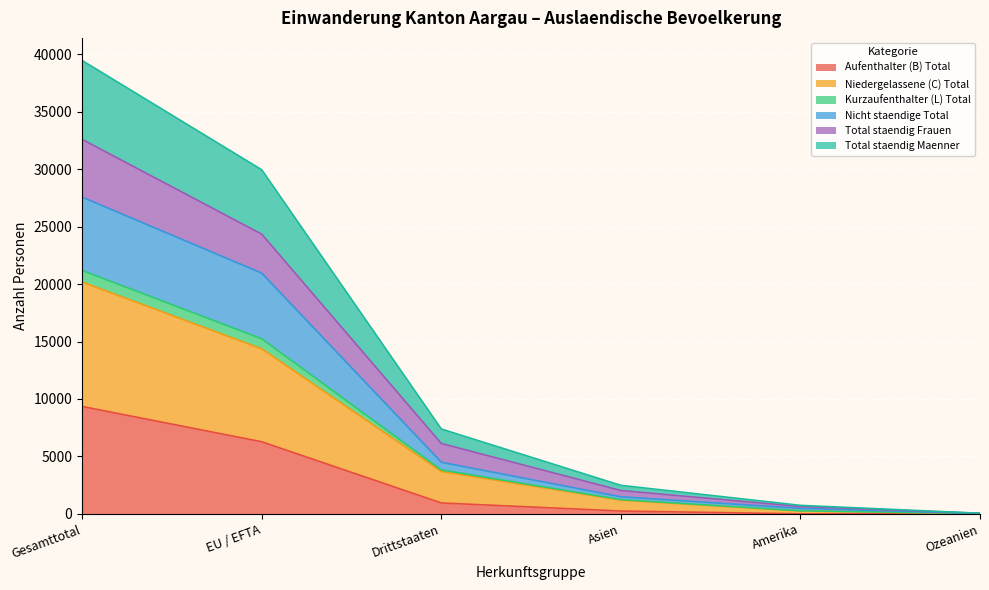

True or false: Niedergelassene (C) Total and Aufenthalter (B) Total intersect in this chart.

False